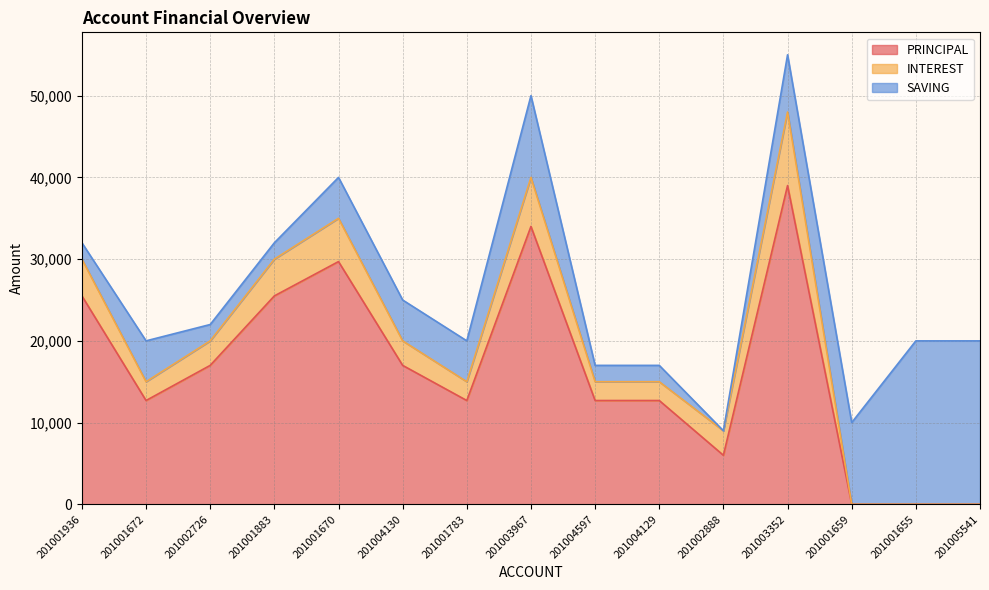

Rank the series by their maximum value, from lowest to highest.

INTEREST, SAVING, PRINCIPAL